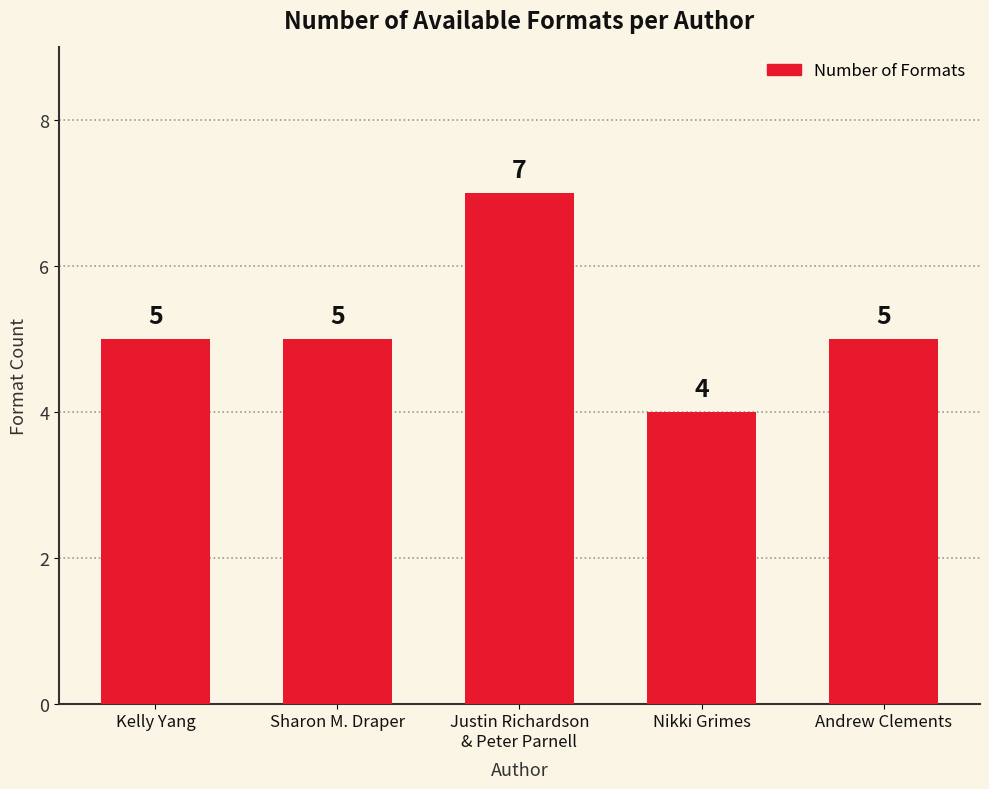

How many data points are less than 5?

1